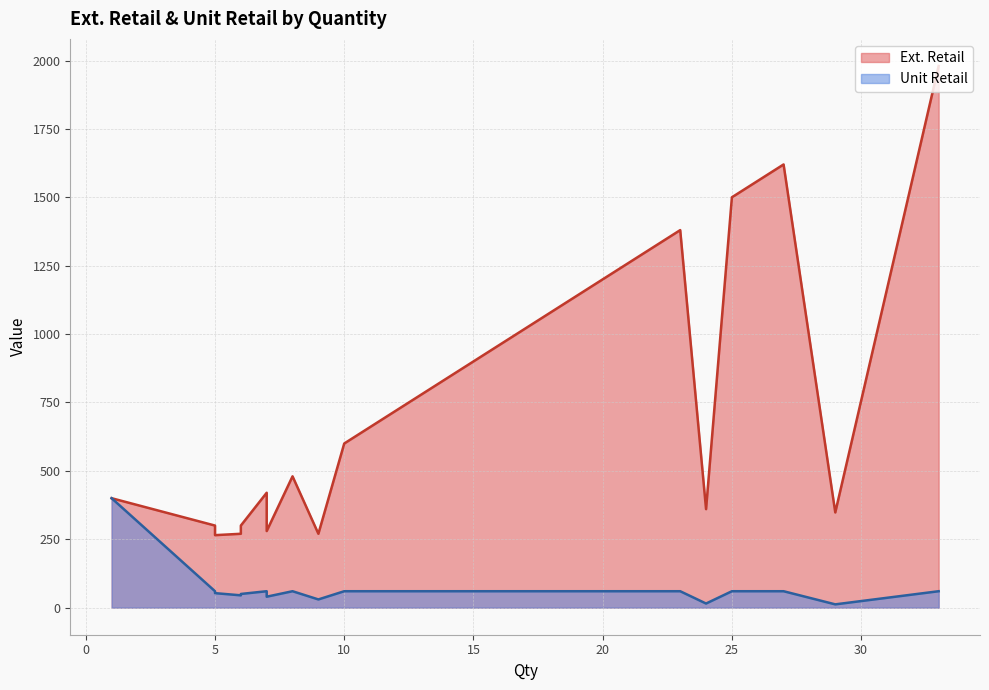

Does the chart have visible grid lines?

Yes